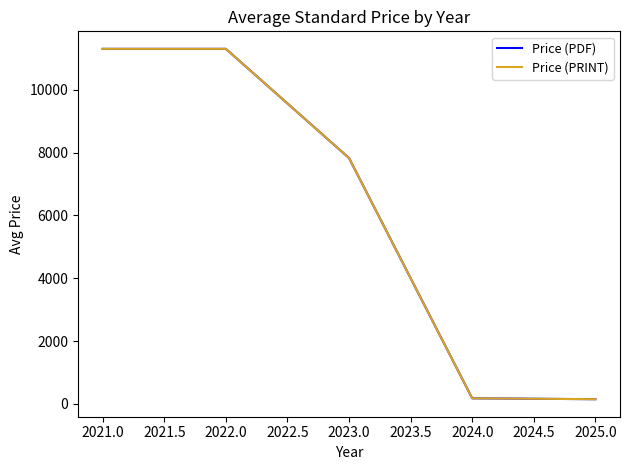

Reading left to right, extract all data points from this chart.

Price (PDF): 11300.0	11300.0	7825.0	177.6	148.4
Price (PRINT): 11300.0	11300.0	7825.0	177.6	148.4